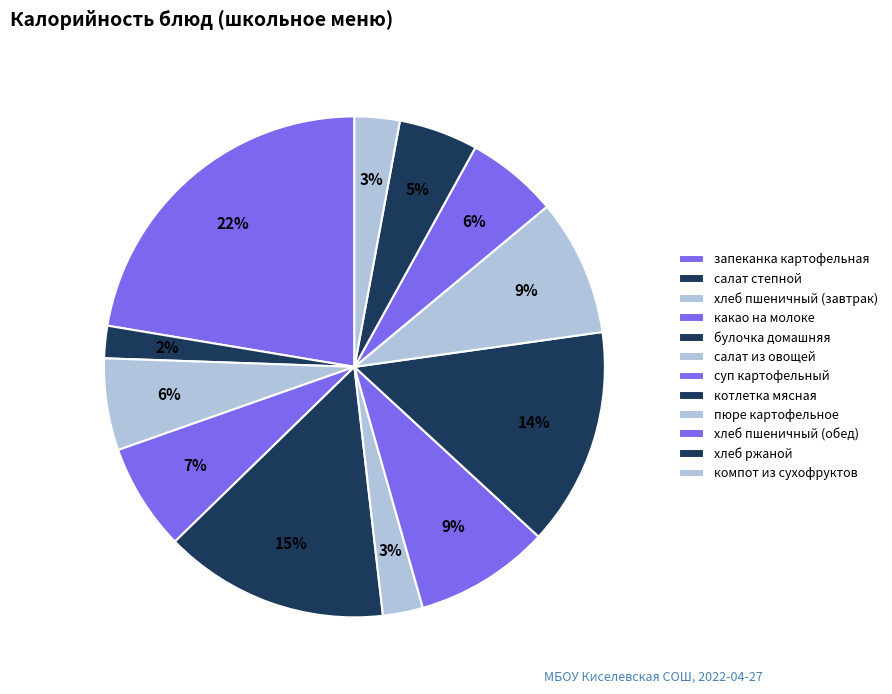

How many slices are in this pie chart?

12